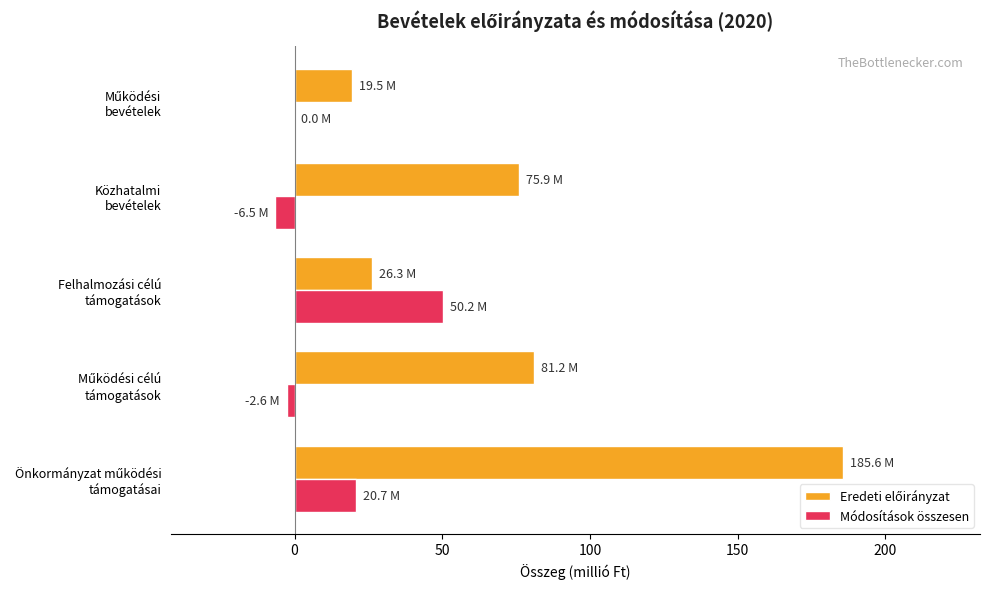

What is the sum of all Módosítások összesen values?

61.8